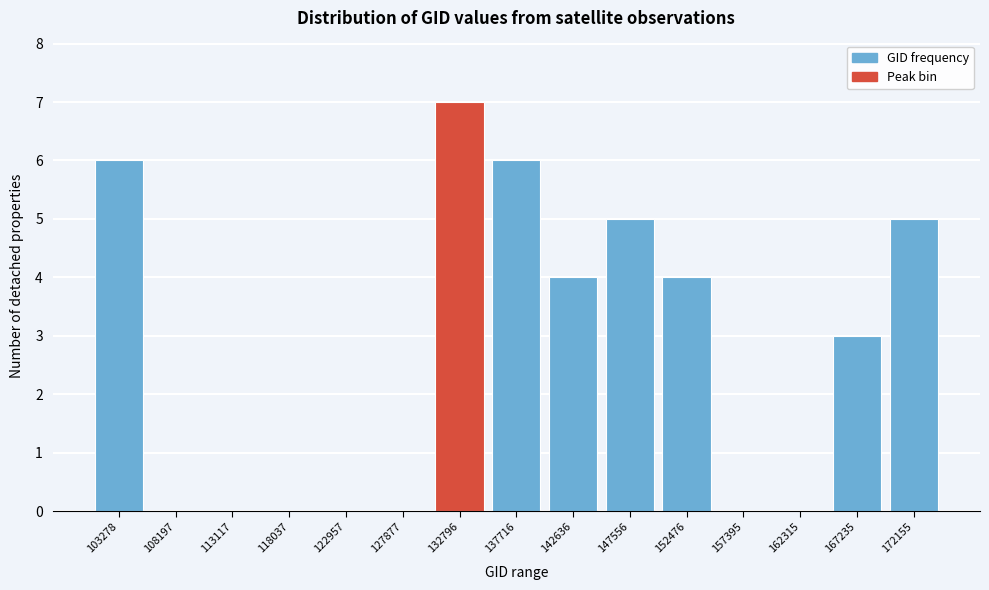

Reading left to right, list all the values displayed in this chart.

103278=6	108197=0	113117=0	118037=0	122957=0	127877=0	132796=7	137716=6	142636=4	147556=5	152476=4	157395=0	162315=0	167235=3	172155=5